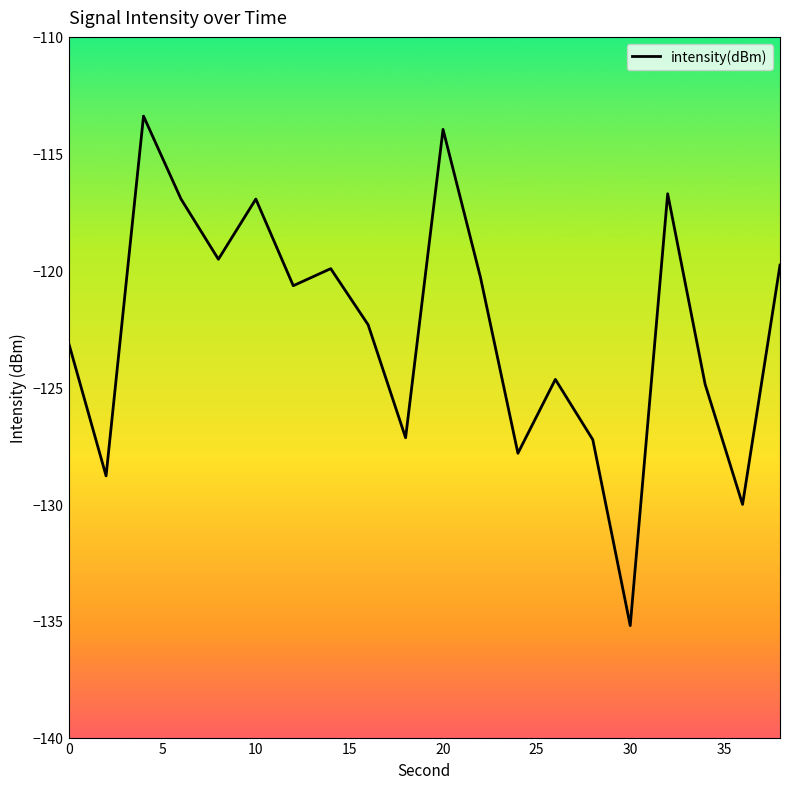

What is the difference between the maximum and minimum values?

21.8